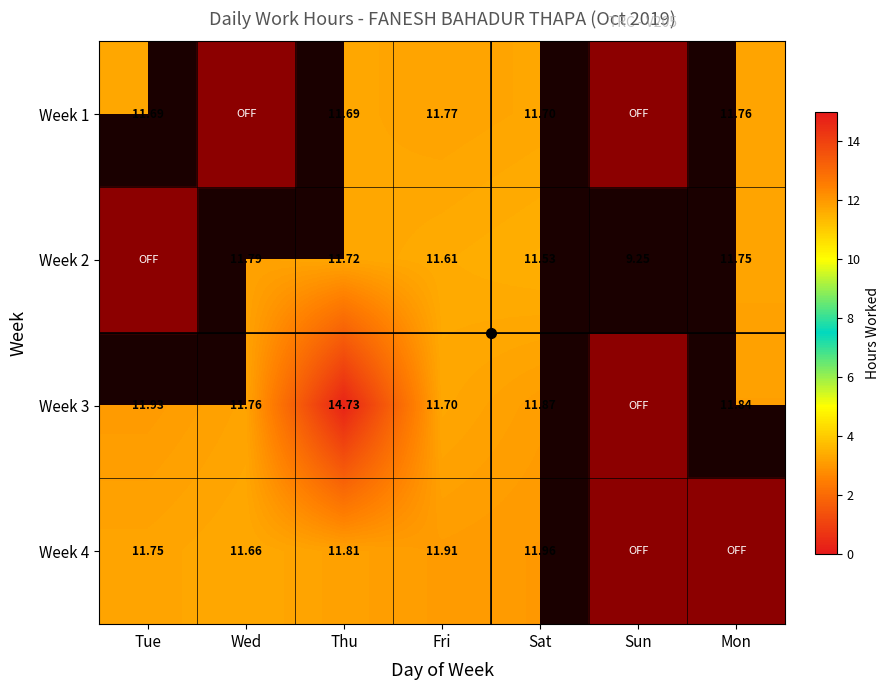

Between Sun and Tue, which is larger?

Tue